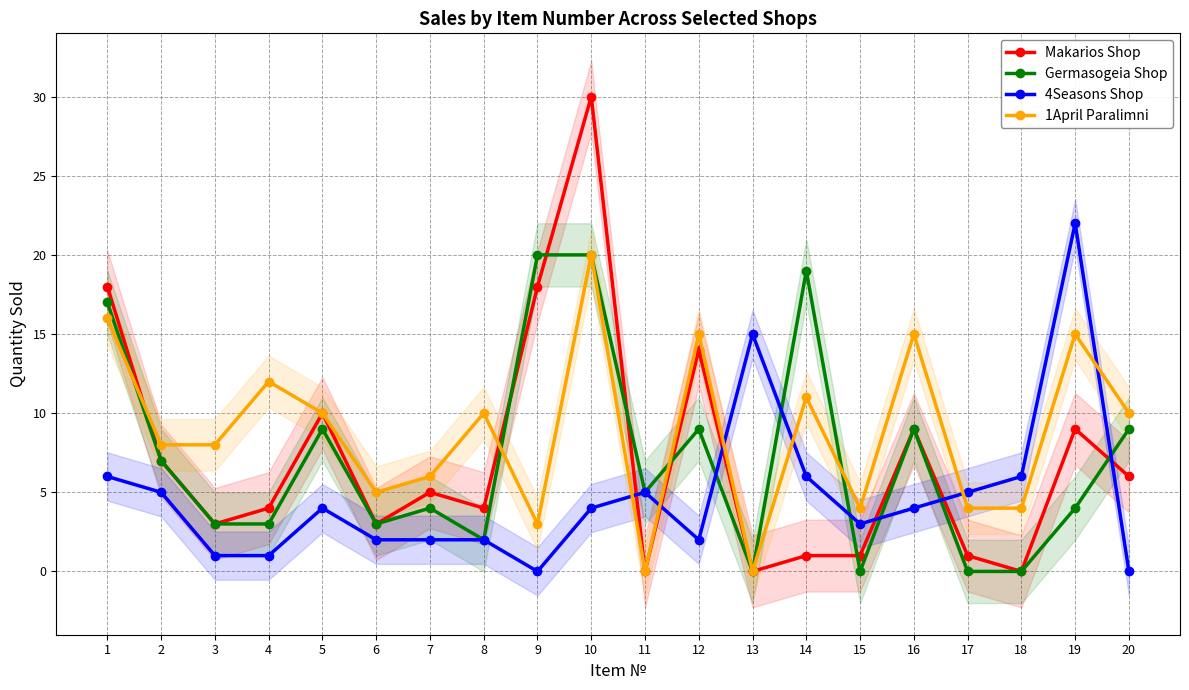

Reading left to right, extract all data points from this chart.

Makarios Shop: 18	7	3	4	10	3	5	4	18	30	0	14	0	1	1	9	1	0	9	6
Germasogeia Shop: 17	7	3	3	9	3	4	2	20	20	5	9	0	19	0	9	0	0	4	9
4Seasons Shop: 6	5	1	1	4	2	2	2	0	4	5	2	15	6	3	4	5	6	22	0
1April Paralimni: 16	8	8	12	10	5	6	10	3	20	0	15	0	11	4	15	4	4	15	10